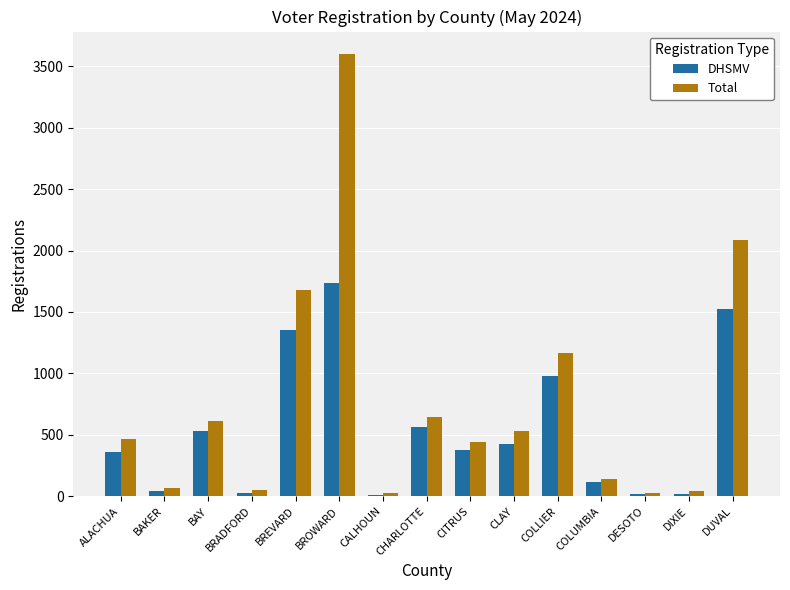

Is it true that DHSMV equals 17 at DIXIE?

True